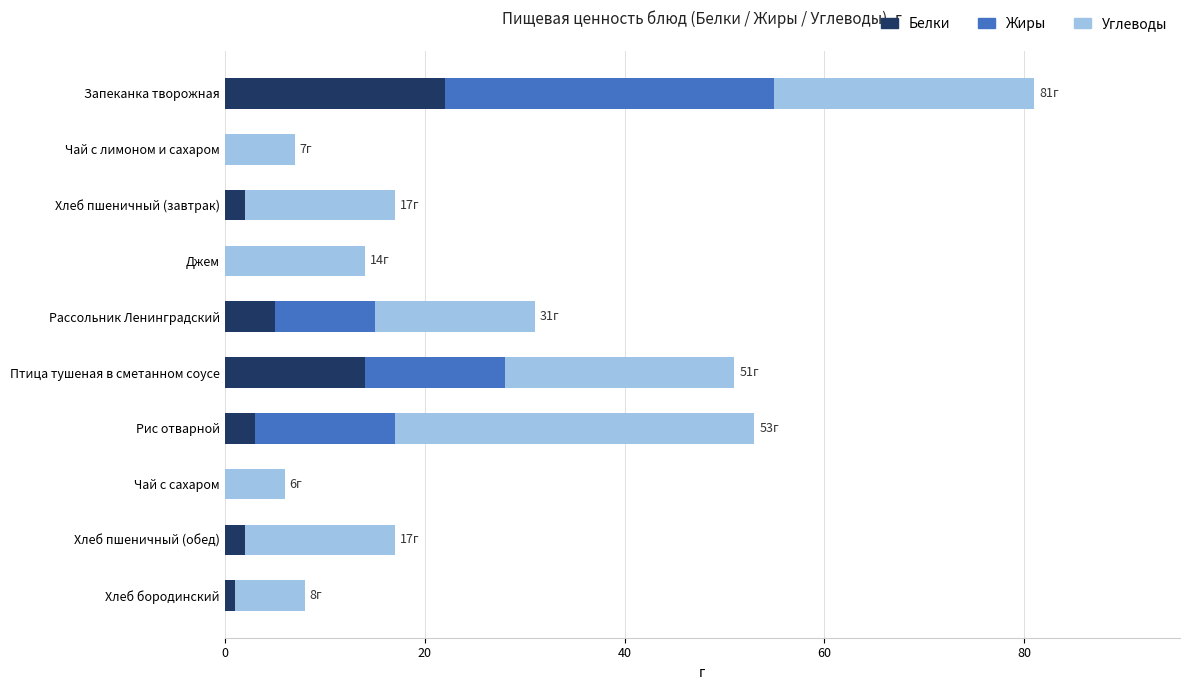

Is it true that Белки equals -12 at Джем?

False